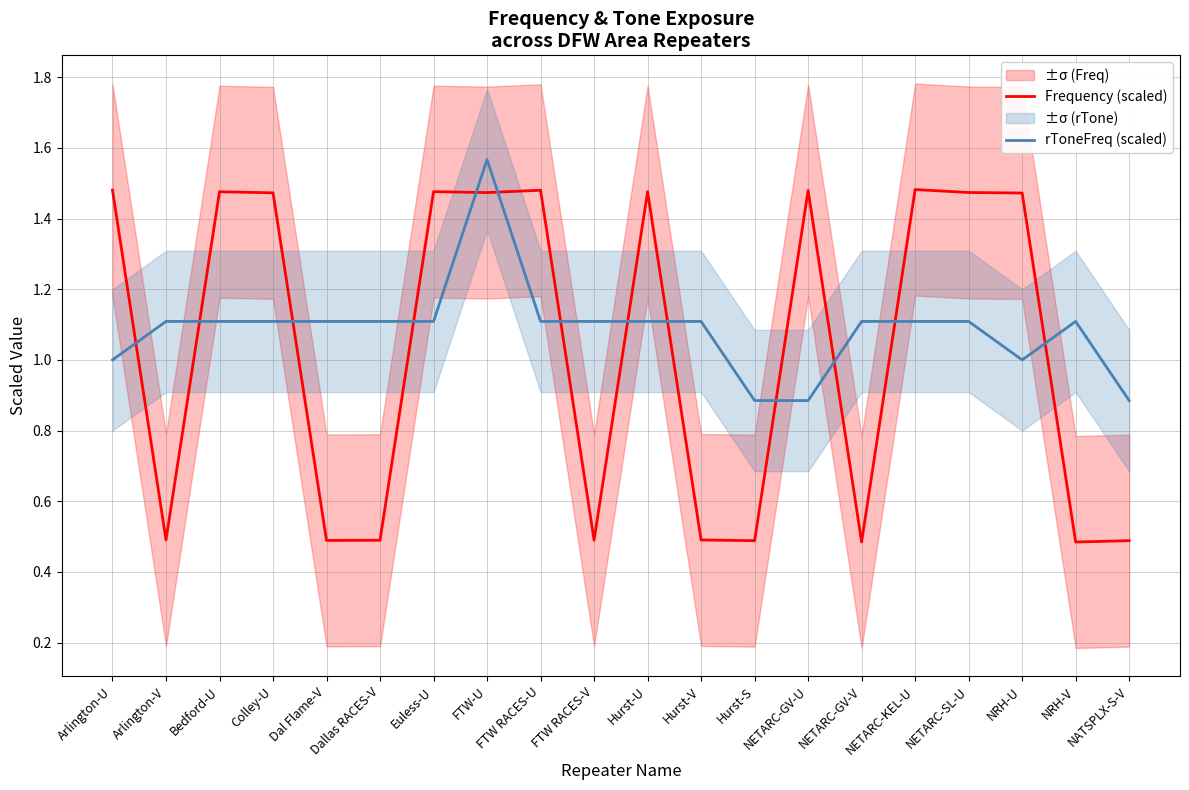

At which label does Frequency (scaled) first exceed 1?

Arlington-U